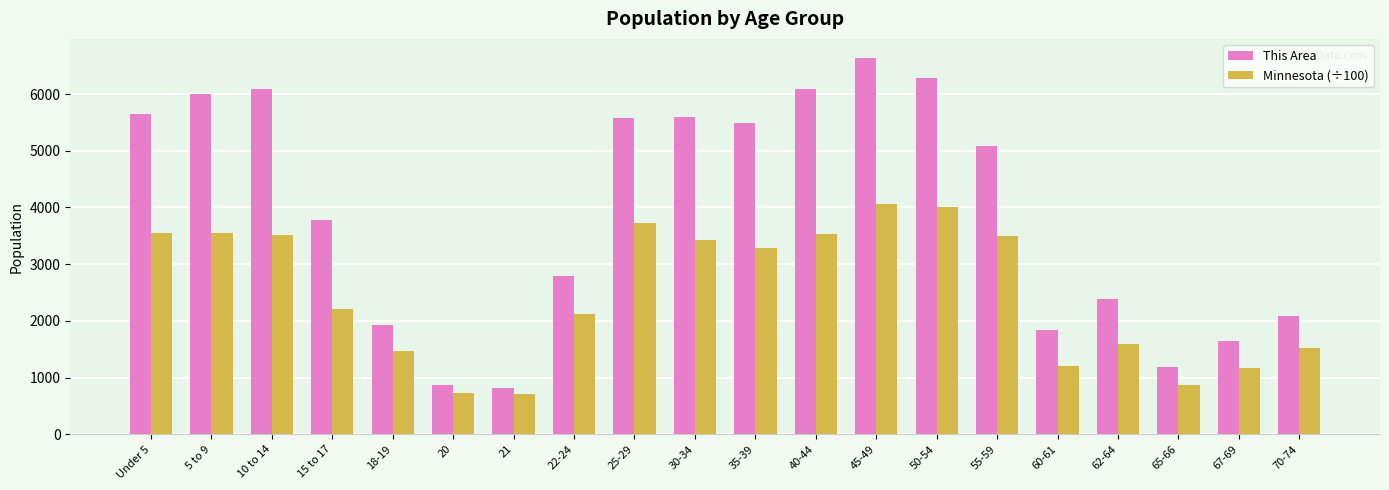

What is the highest value of the This Area series?

6641.0